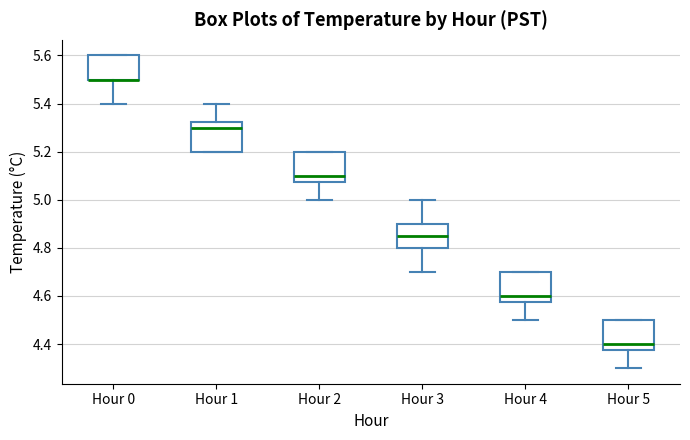

Where is the upper edge of the box for Hour 3 on the y-axis? The values are not printed on the chart, so give them approximately, as read against the axis.

4.90